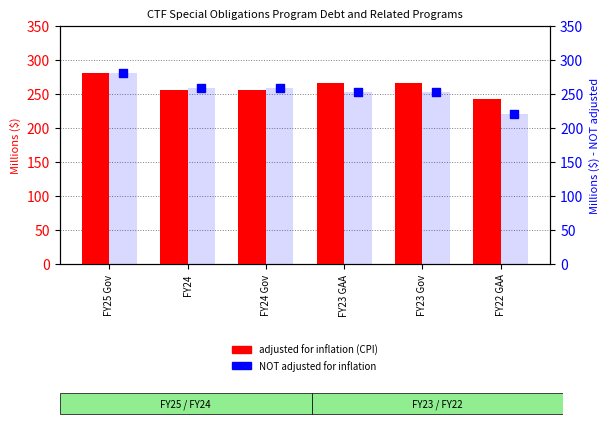

Is the value of NOT adjusted for inflation at FY24 greater than the value of adjusted for inflation (CPI) at FY23 Gov?

No